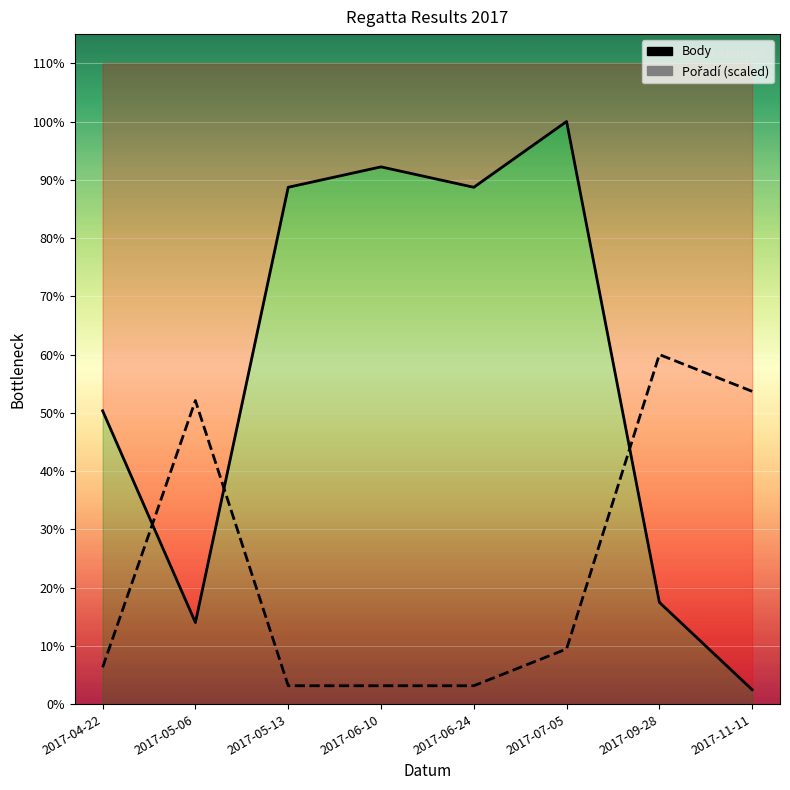

Which category has the highest value across all series?

2017-07-05